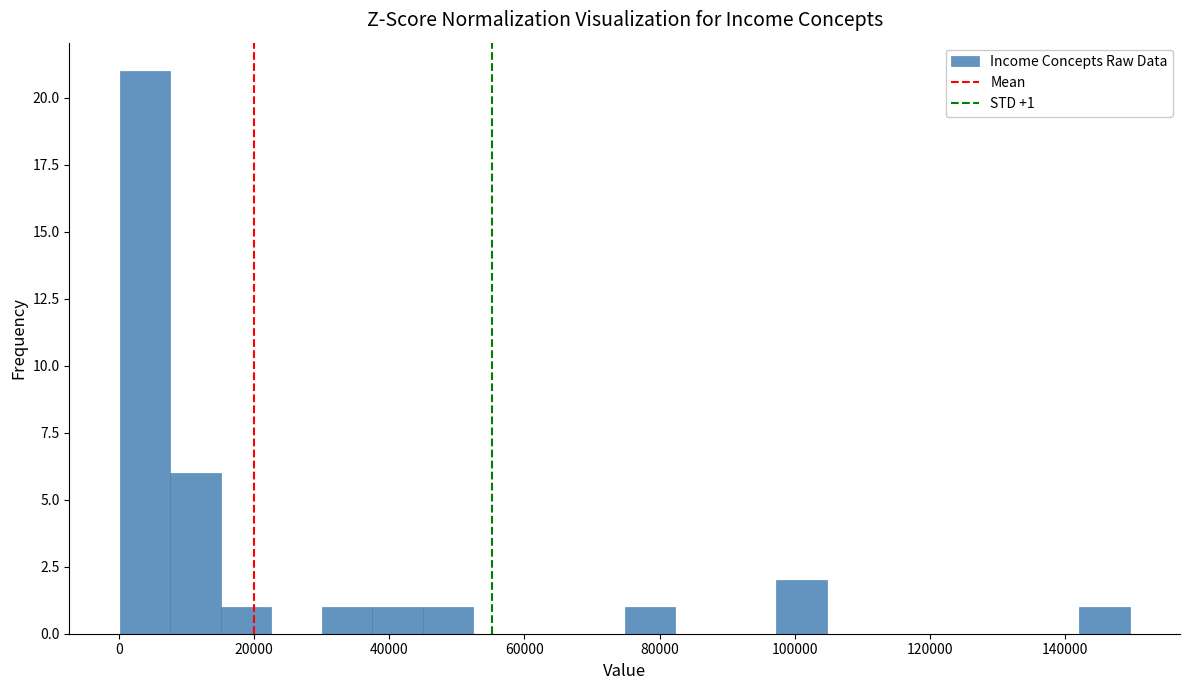

Read against the x-axis, roughly where is the centre of the tallest bar?

4000